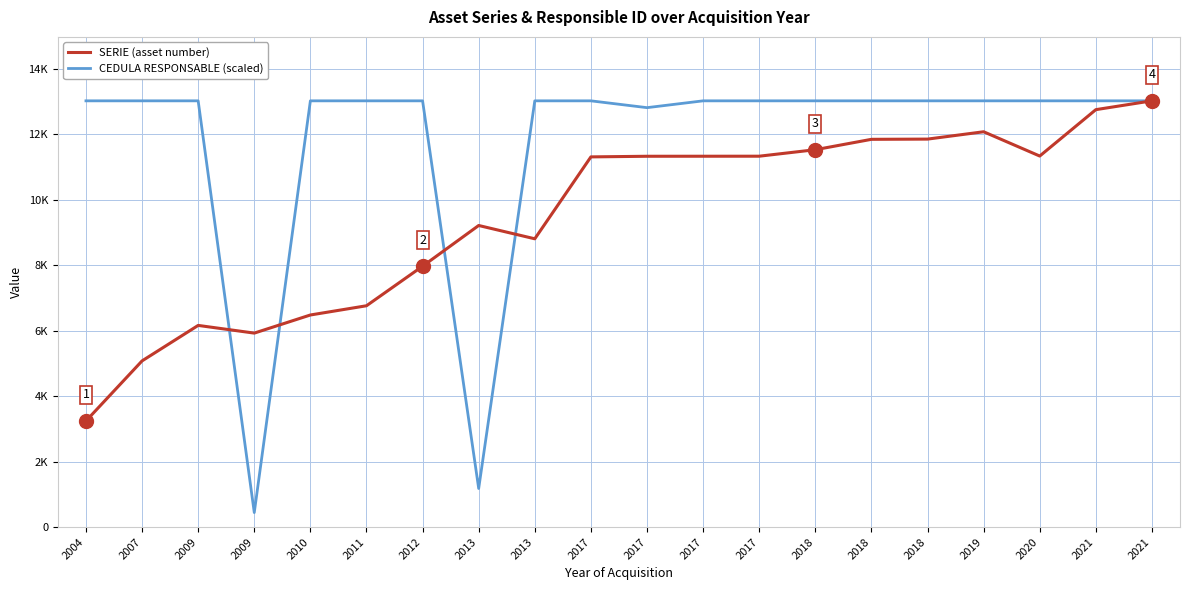

Does the chart display data point markers on the line(s)?

No